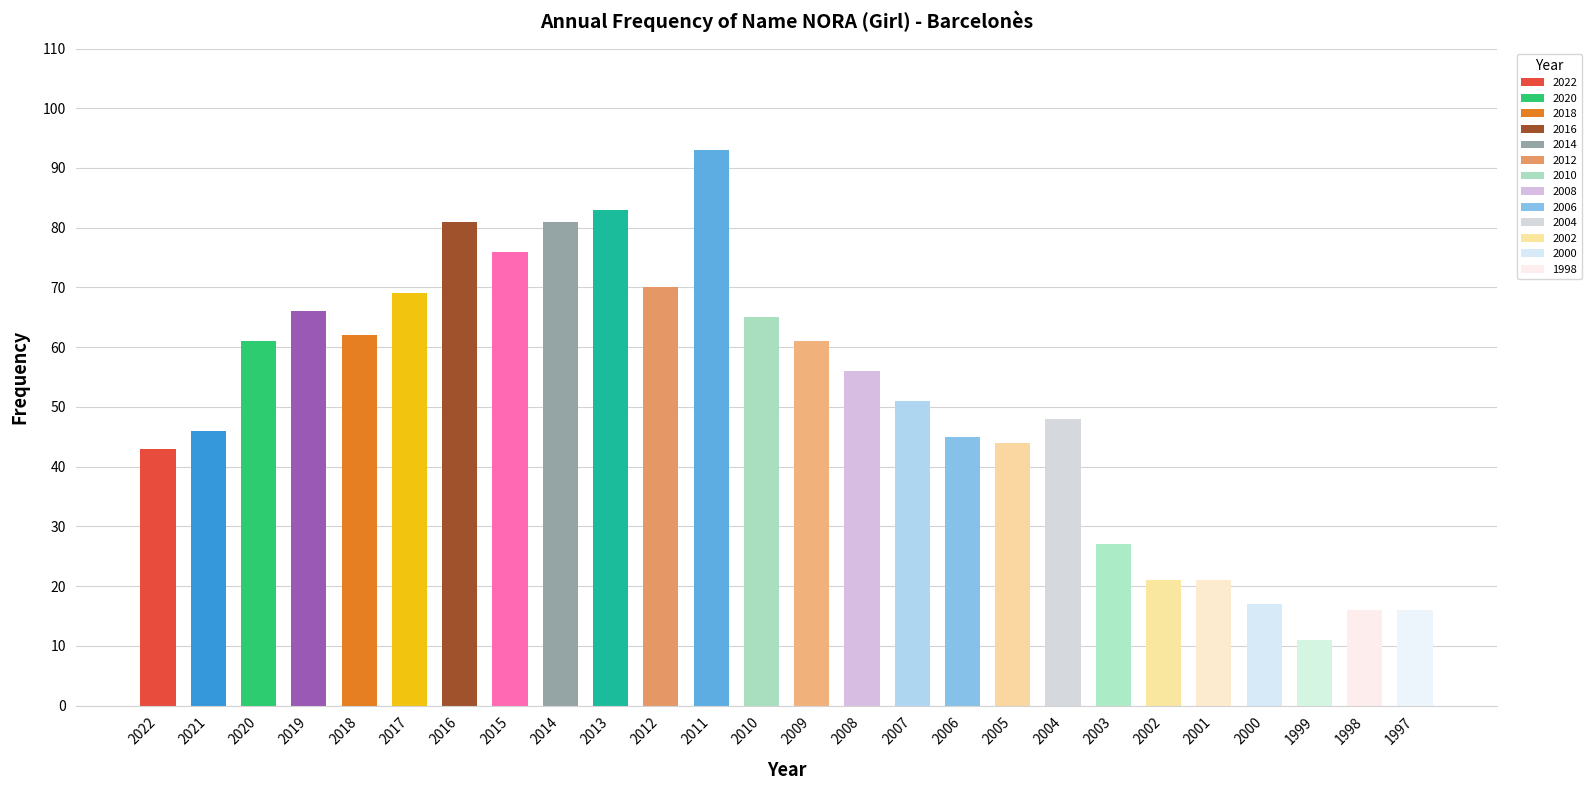

The value at 2000 is 17. True or false?

True